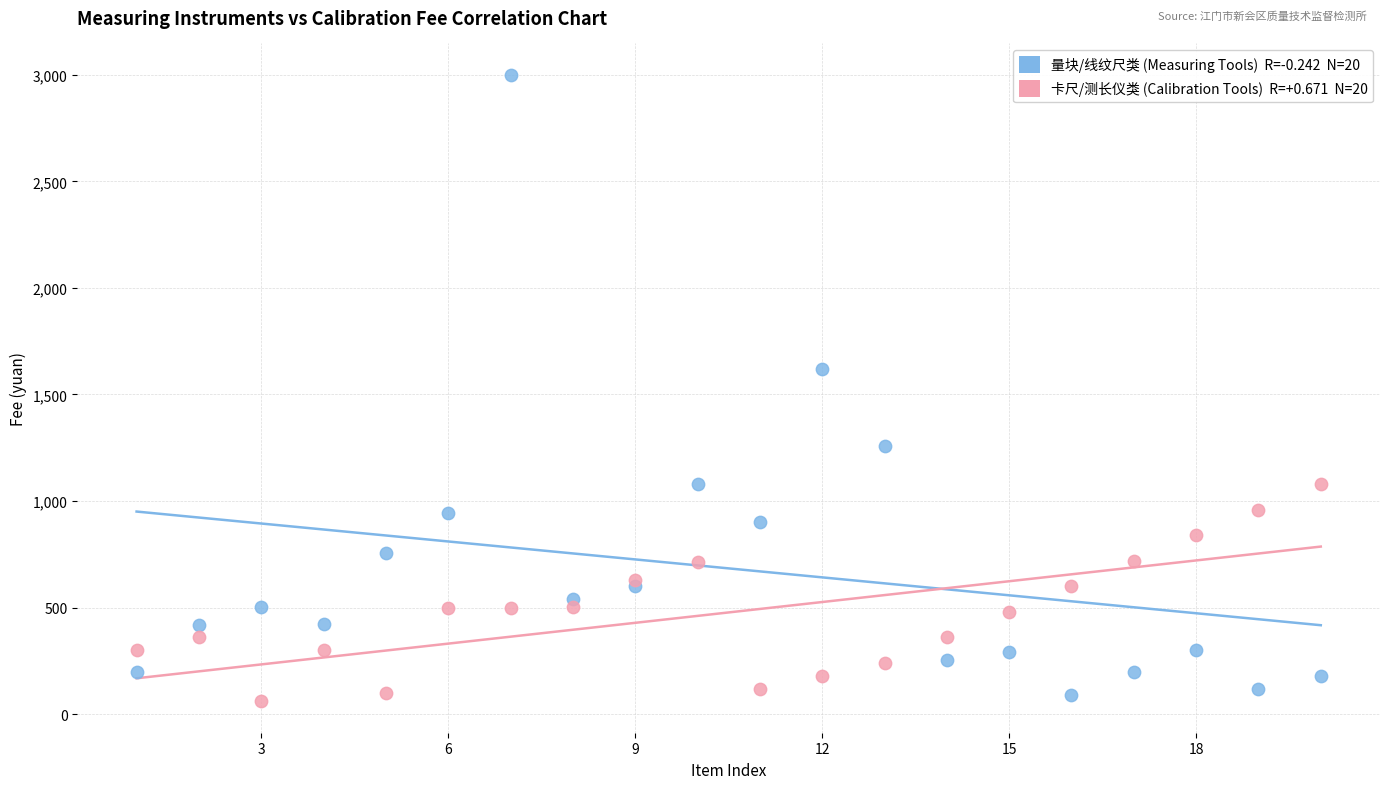

Across all series, what Y value is closest to 1530?

1620